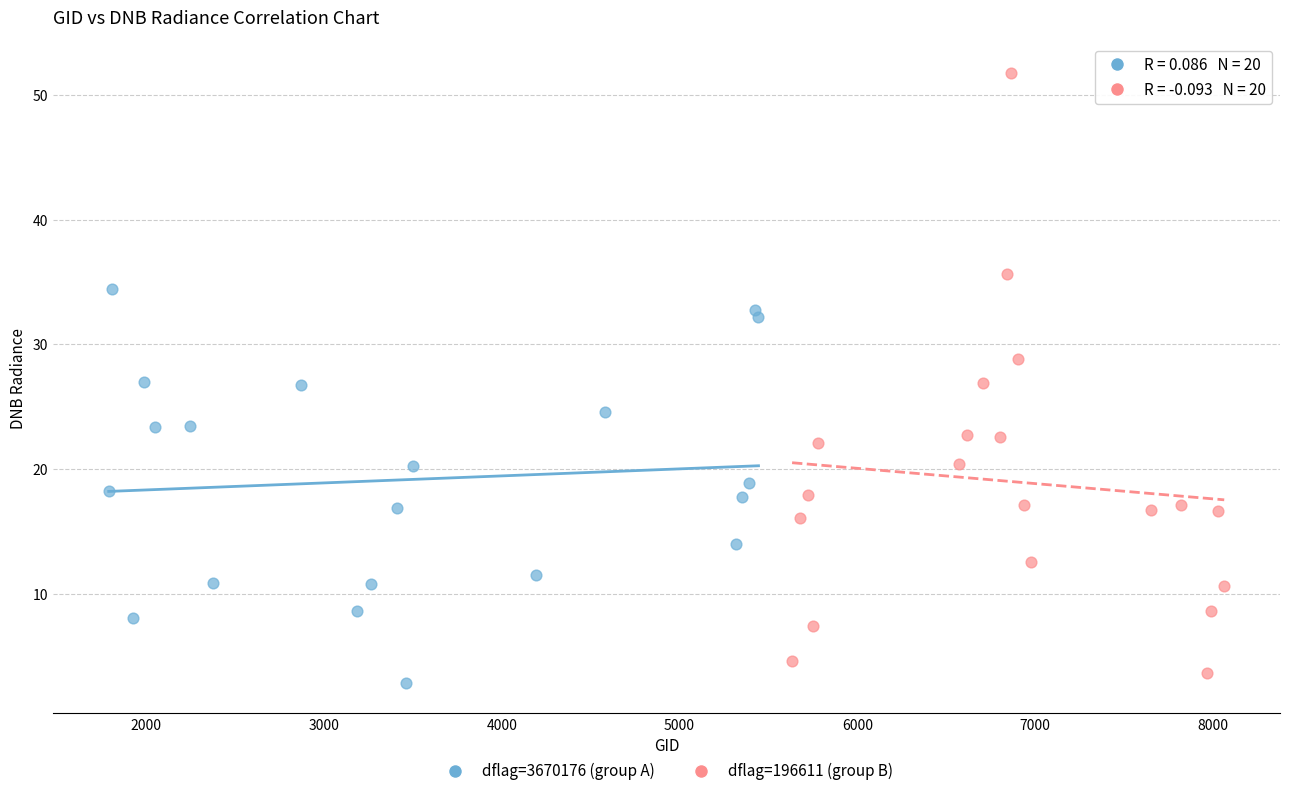

Which series has the widest spread of Y values?

dflag=196611 (group B)